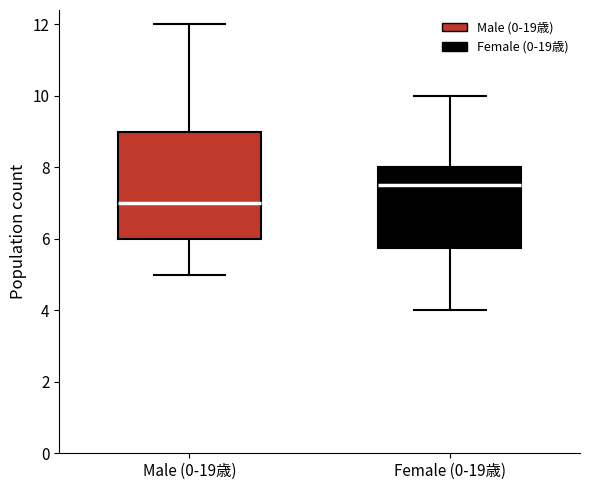

Reading left to right, read every box against the y-axis: the position of its median line, the range the box covers, and the ends of its whiskers. The values are not printed on the chart, so give them approximately, as read against the axis.

Male (0-19歳): median 7.0, box 6.0 to 9.0, whiskers 5.0 to 12.0
Female (0-19歳): median 7.6, box 5.8 to 8.0, whiskers 4.0 to 10.0